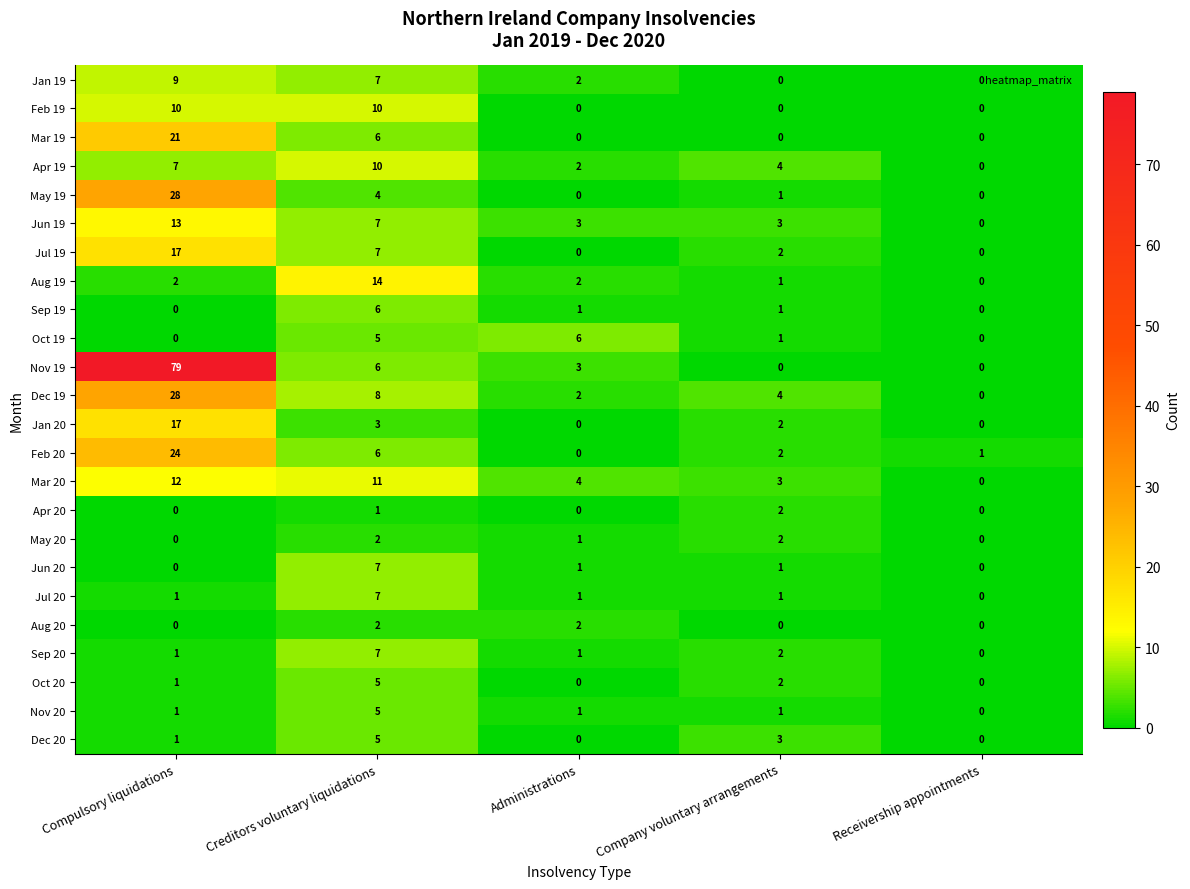

What is the difference between the maximum and second lowest values in the Dec 19 series?

26